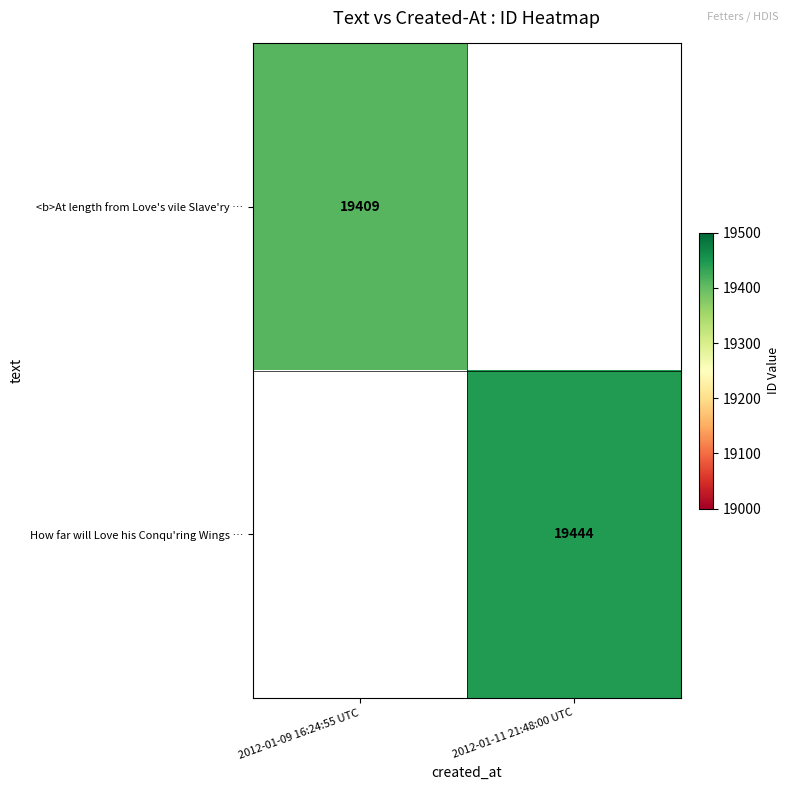

How many distinct data groups are displayed?

2